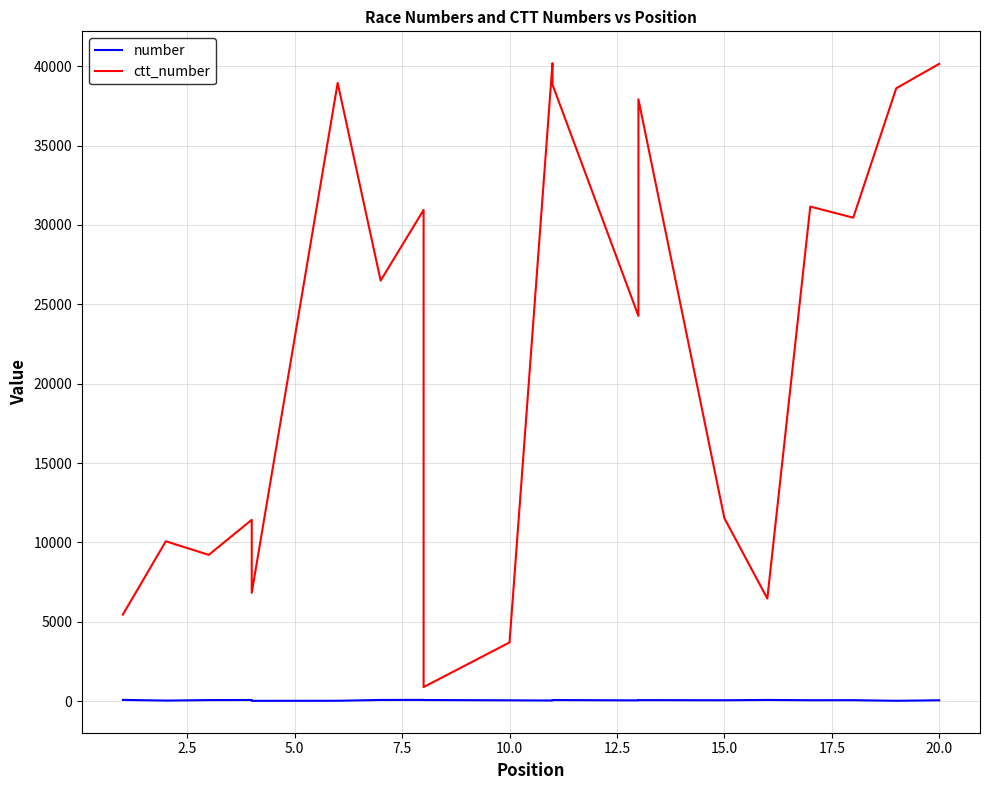

At 20.0, list the series in order from largest to smallest.

ctt_number, number